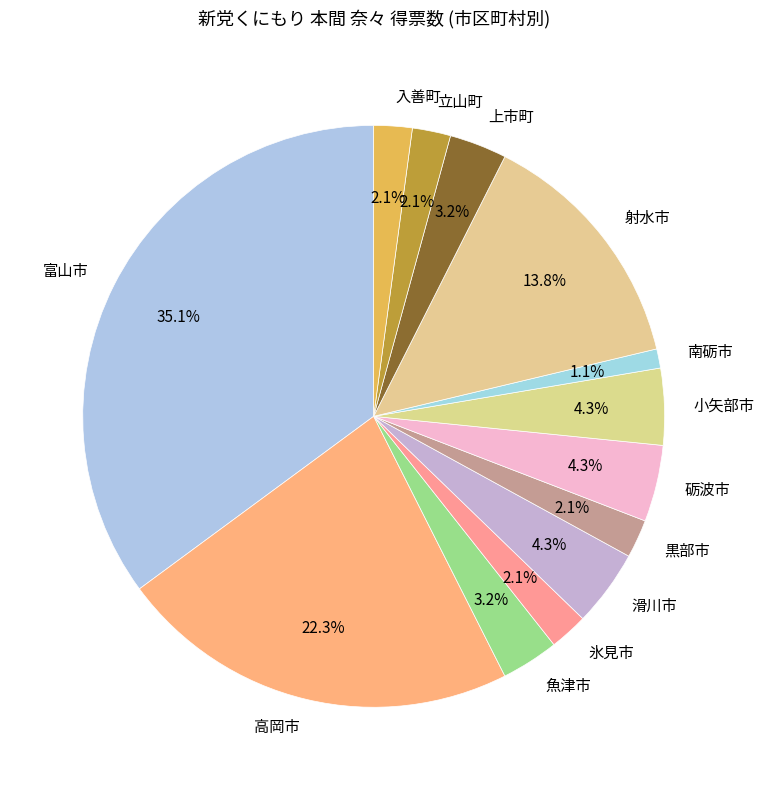

What is the smallest slice in the pie chart?

南砺市